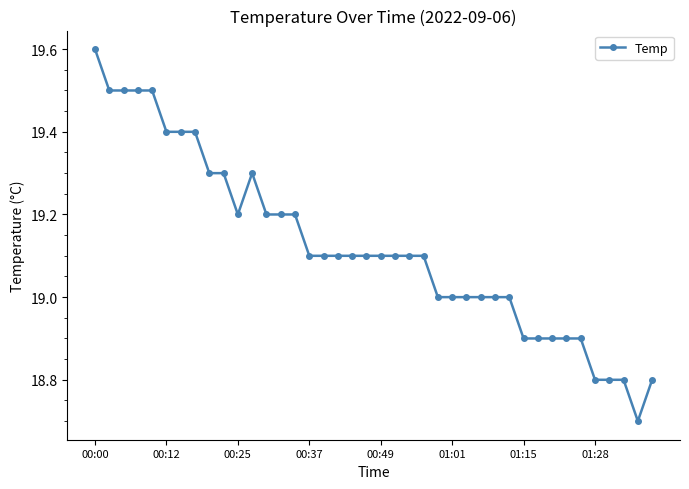

What is the minimum value shown in the chart?

18.7